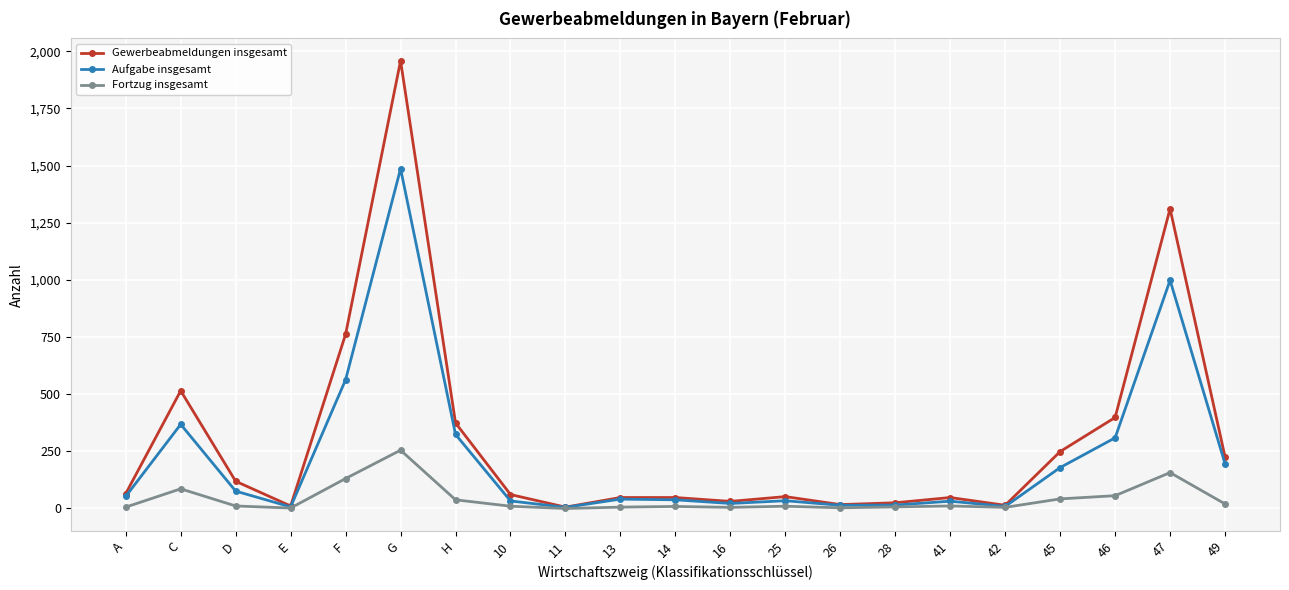

The value of Aufgabe insgesamt at 47 is 296. True or false?

False